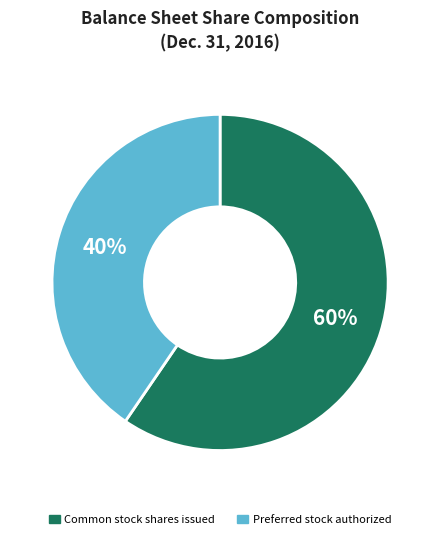

Count the number of slices in the pie.

2